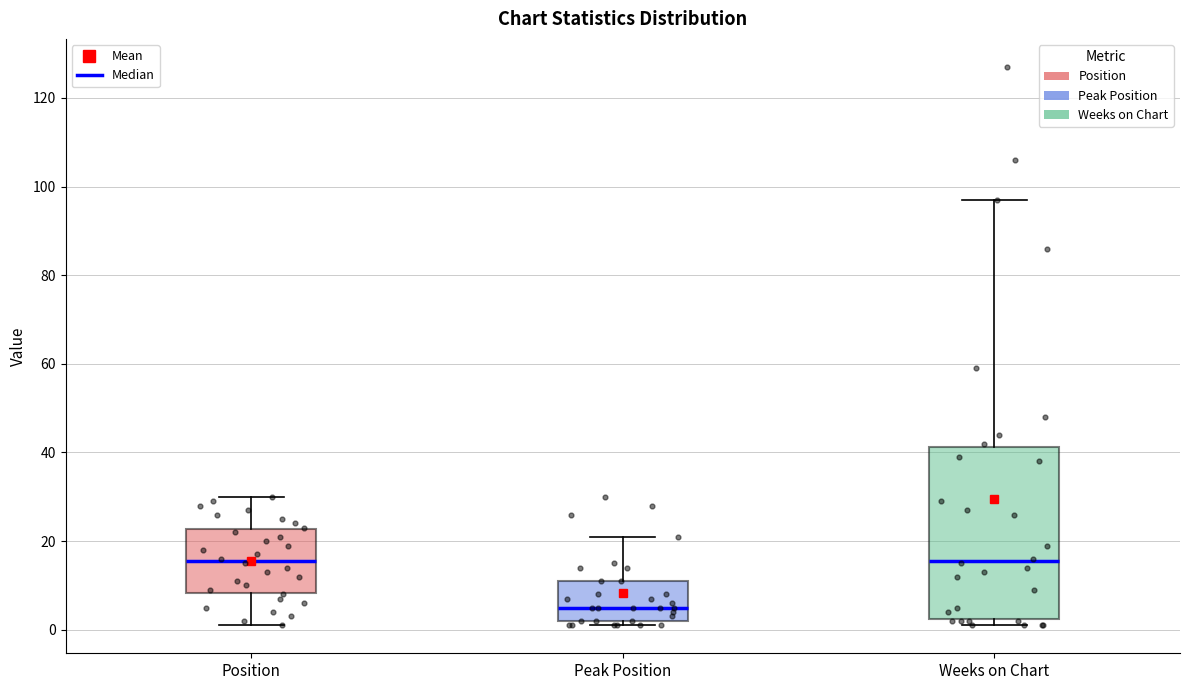

Reading left to right, read every box against the y-axis: the position of its median line, the range the box covers, and the ends of its whiskers. The values are not printed on the chart, so give them approximately, as read against the axis.

Position: median 16, box 8 to 22, whiskers 2 to 30
Peak Position: median 6, box 2 to 12, whiskers 2 (just below the box's lower edge) to 22
Weeks on Chart: median 16, box 2 to 42, whiskers 2 (just below the box's lower edge) to 98